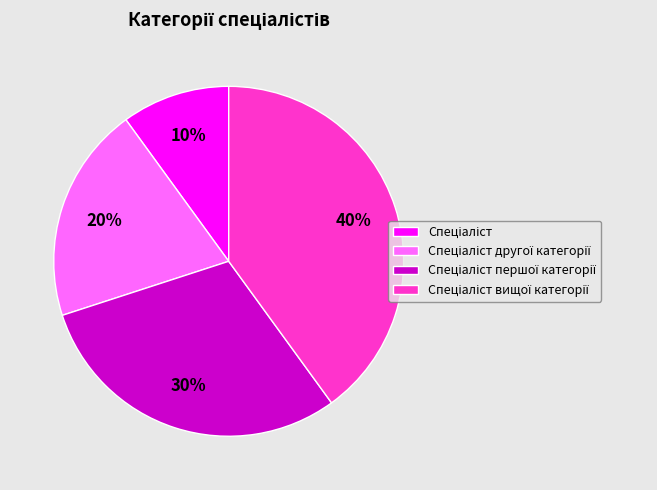

To the nearest percent, what is the average slice percentage?

25%